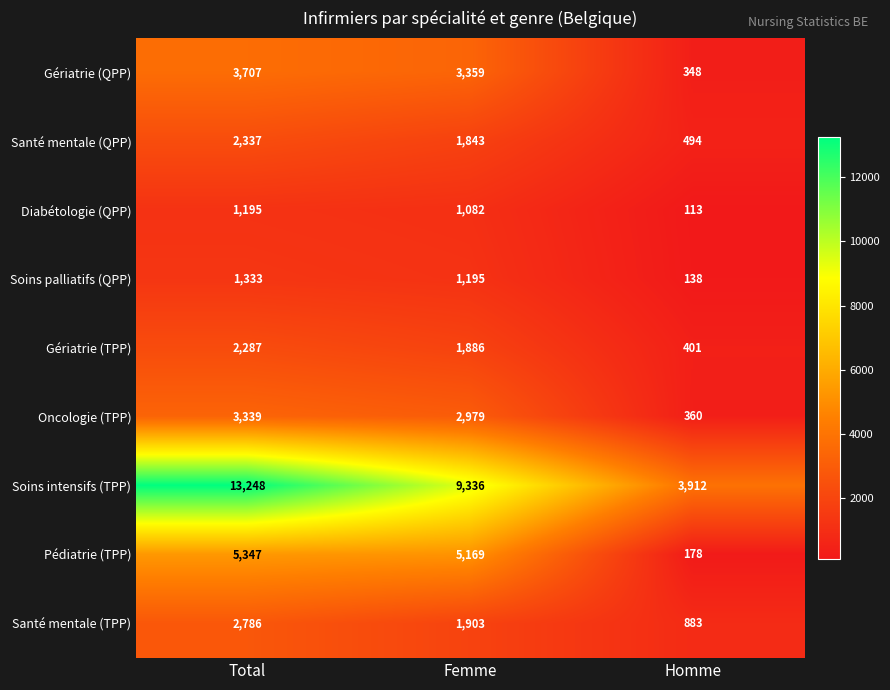

At Femme, list the series in order from smallest to largest.

Diabétologie (QPP), Soins palliatifs (QPP), Santé mentale (QPP), Gériatrie (TPP), Santé mentale (TPP), Oncologie (TPP), Gériatrie (QPP), Pédiatrie (TPP), Soins intensifs (TPP)